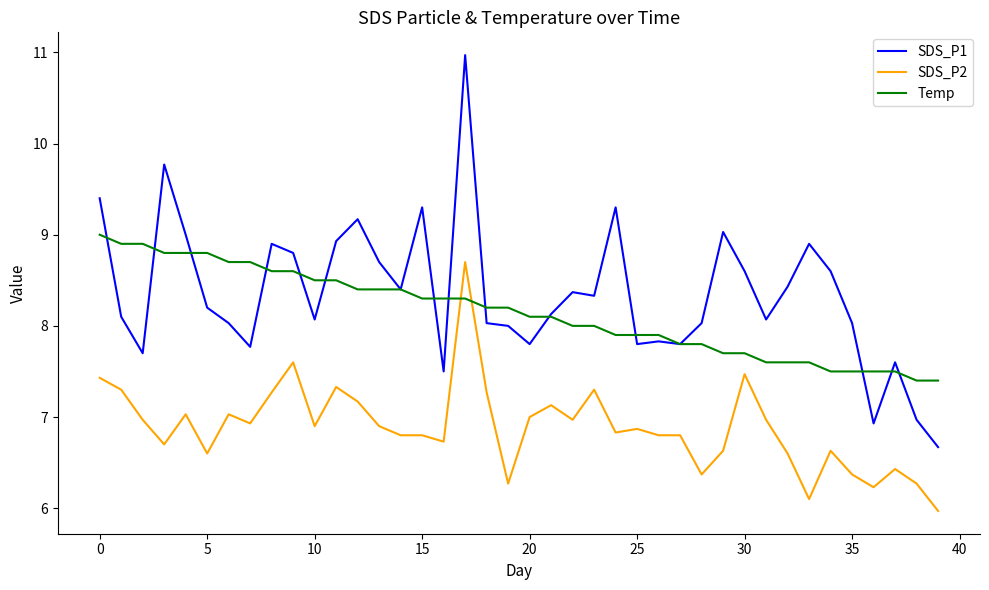

Which series has the largest range (max minus min)?

SDS_P1